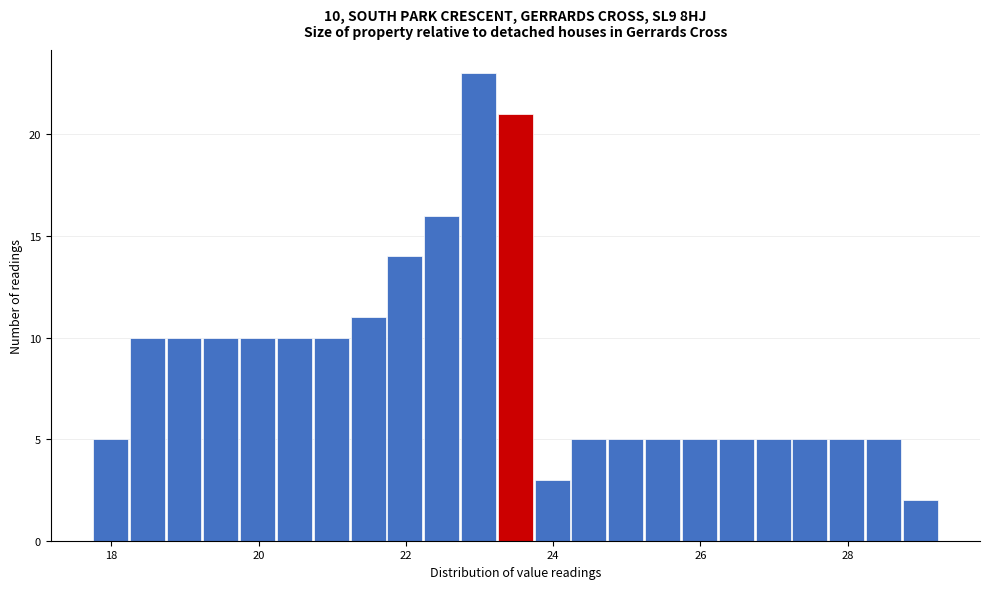

Around what value on the x-axis is the tallest bar? Give the approximate position of its centre, as read against the axis.

23.0